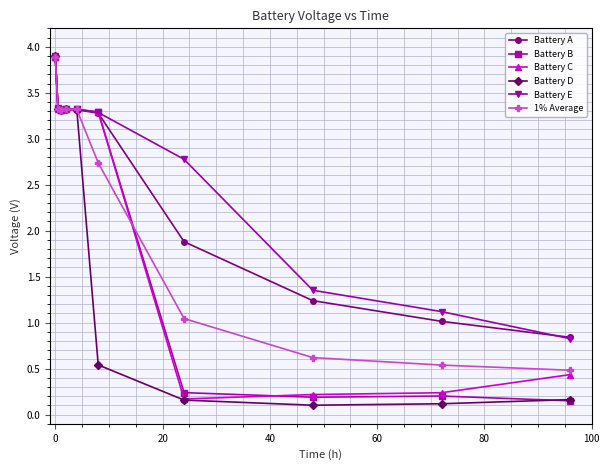

What is the average value of the Battery D series?

1.8